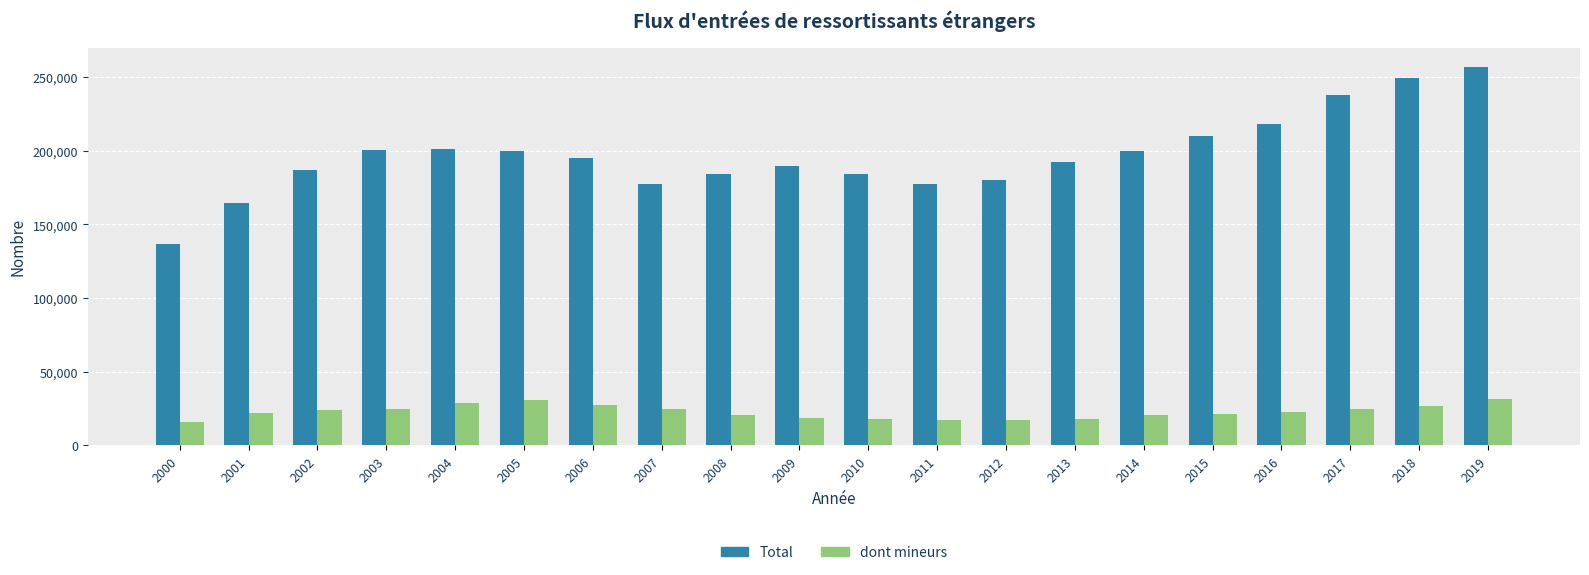

Is the value of dont mineurs at 2009 greater than the value of Total at 2008?

No